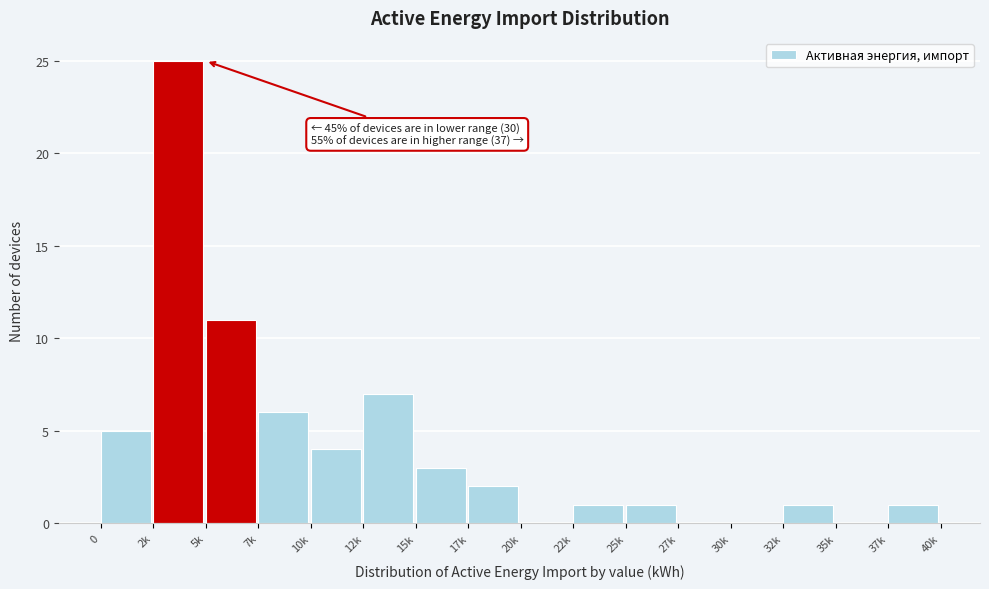

Reading right to left, list all the values displayed in this chart.

37k=1	35k=0	32k=1	30k=0	27k=0	25k=1	22k=1	20k=0	17k=2	15k=3	12k=7	10k=4	7k=6	5k=11	2k=25	0=5